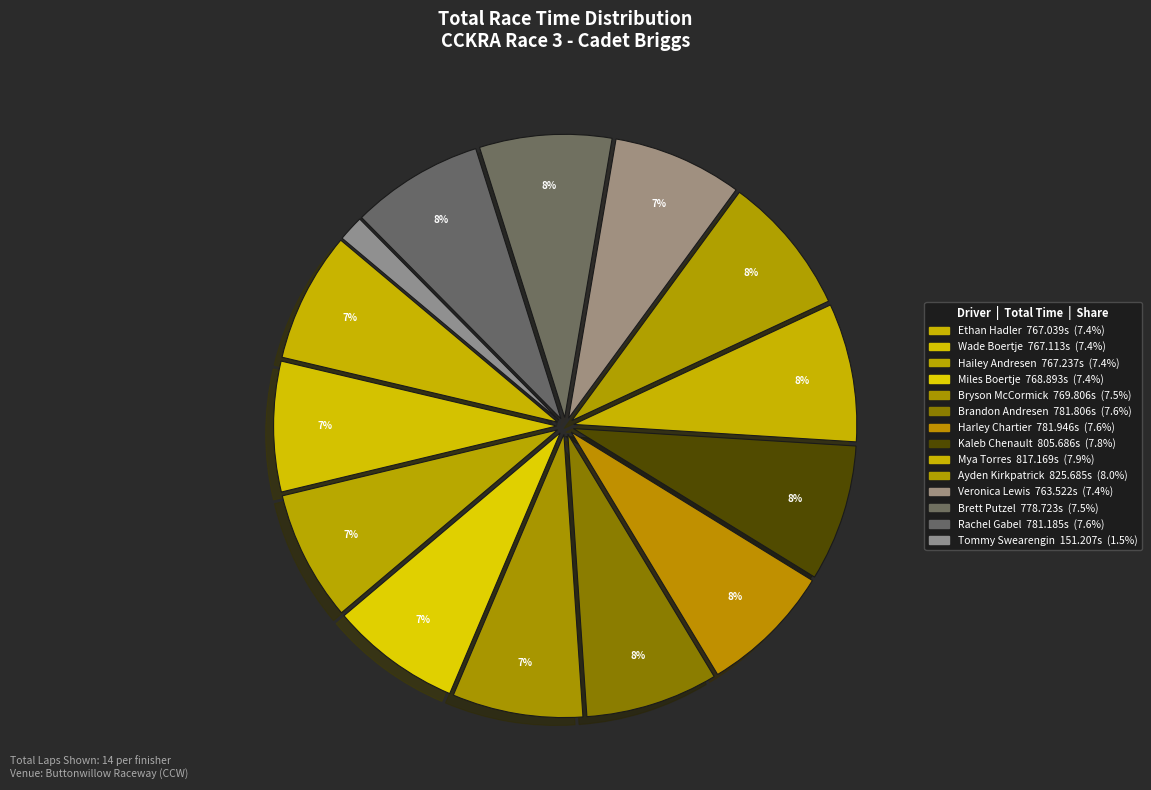

To the nearest percent, what is the difference between the largest and smallest slice percentages?

7%